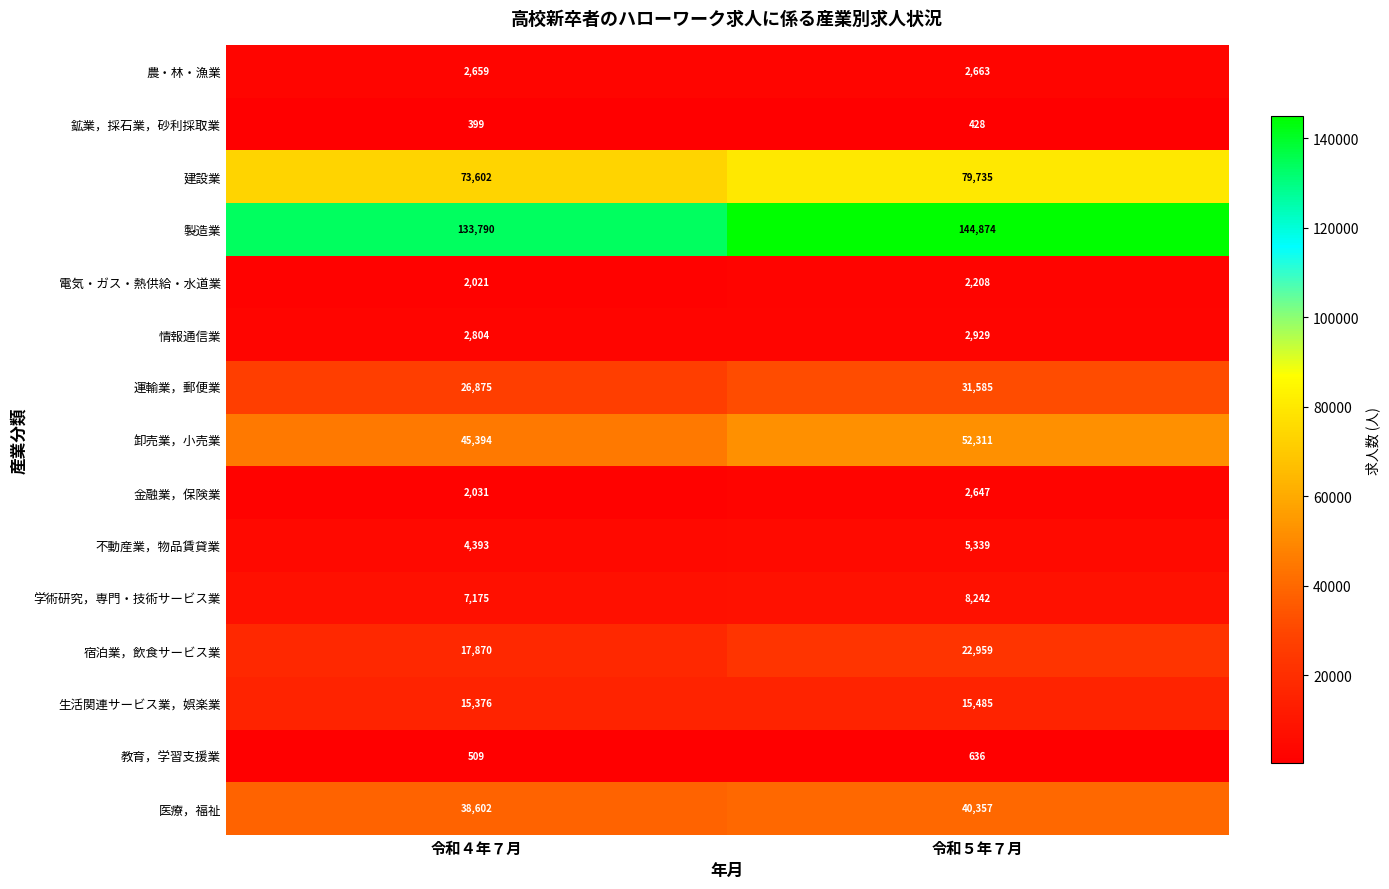

Which series has the largest total across all categories?

製造業